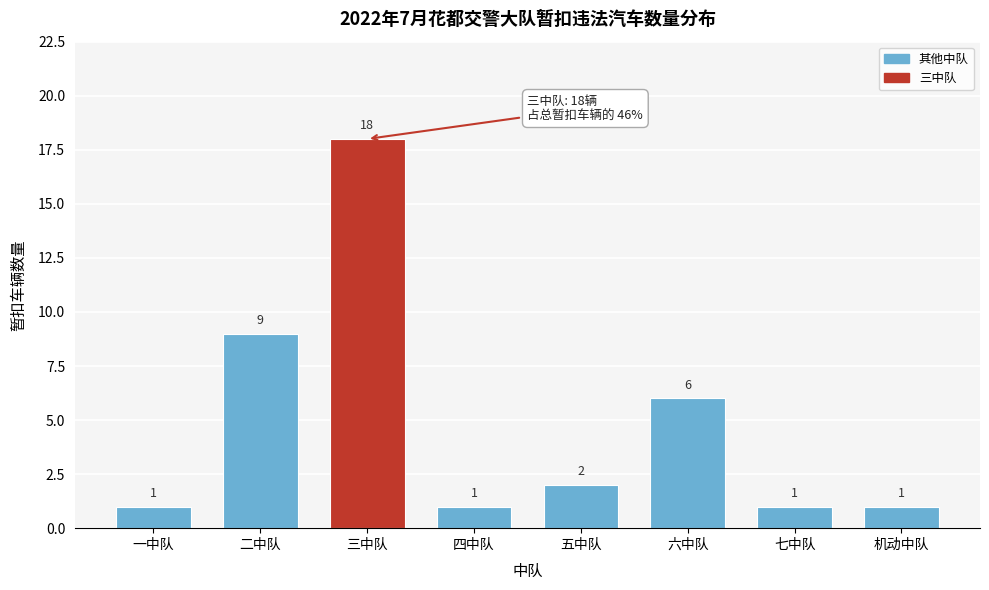

Reading left to right, extract all data points from this chart.

1	9	18	1	2	6	1	1